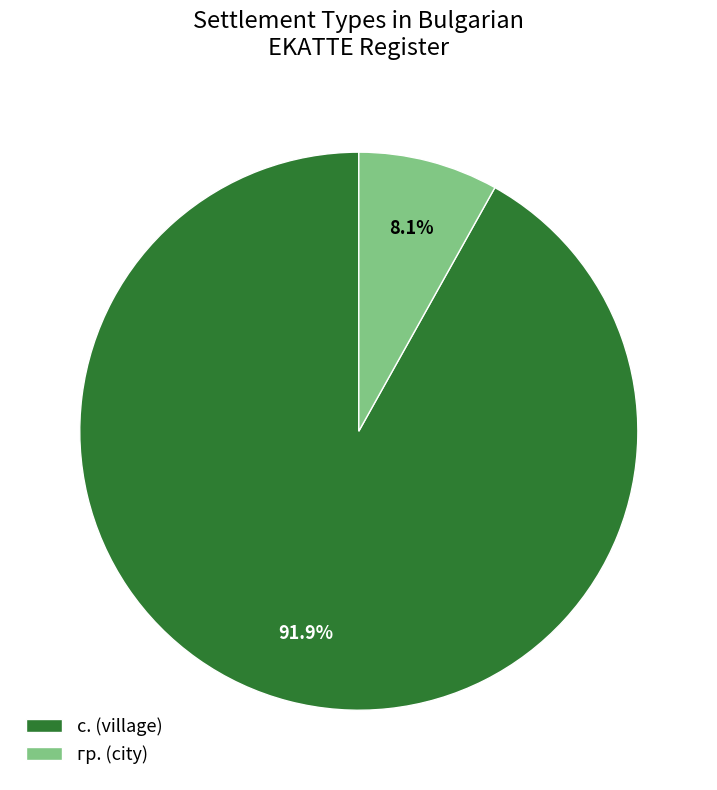

Rank the categories by value from highest to lowest.

с. (village), гр. (city)